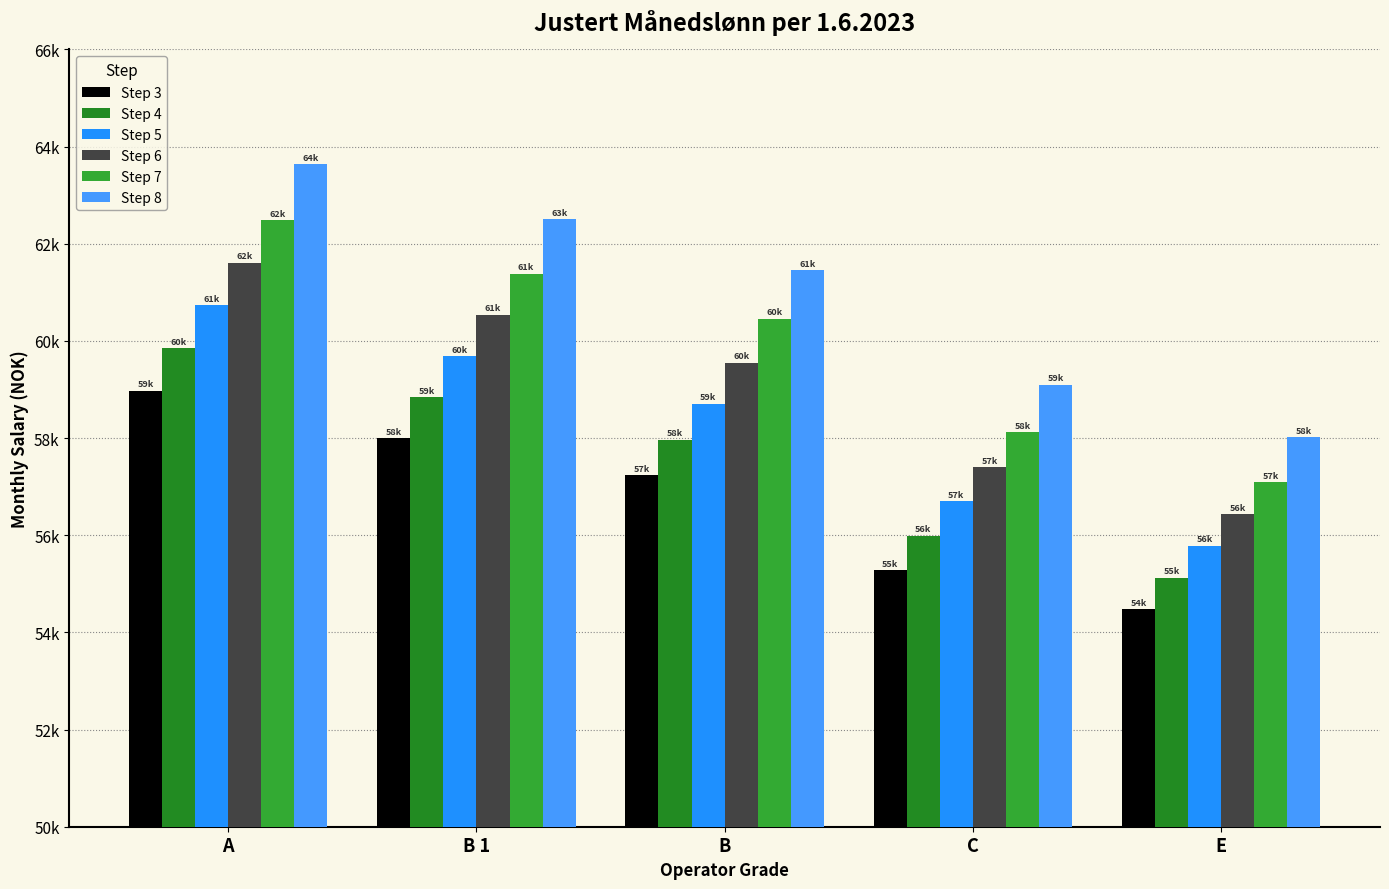

Are the bars horizontal?

No